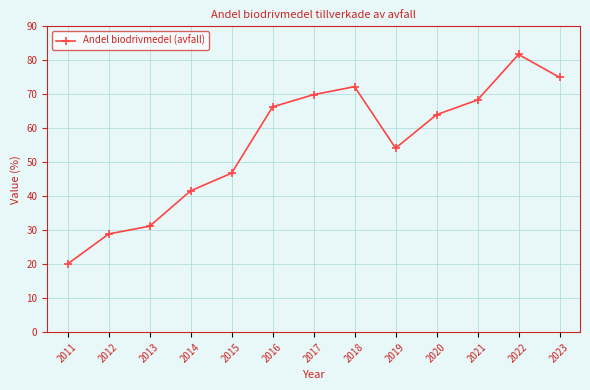

What is the sum of all values?

720.3